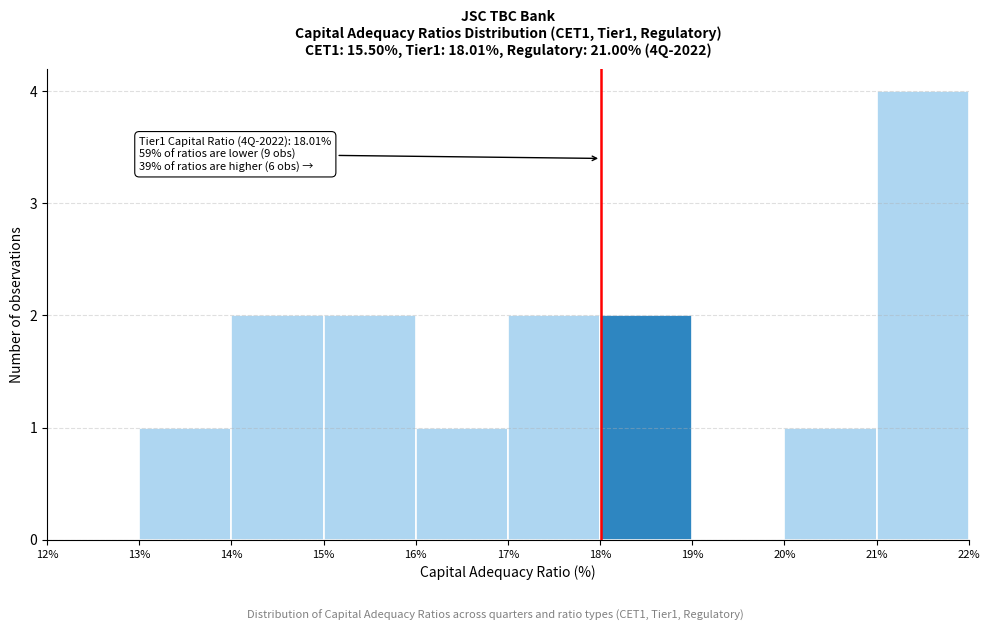

Which range on the x-axis has the tallest bar?

21% to 22%